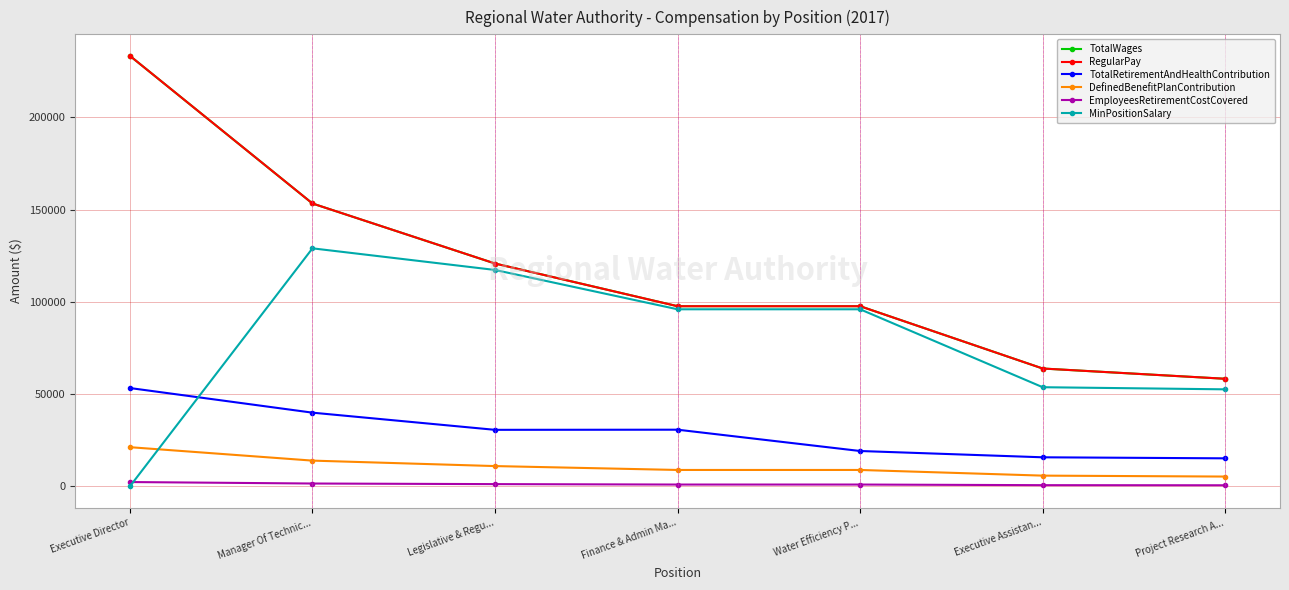

Which series has the widest spread of values?

TotalWages